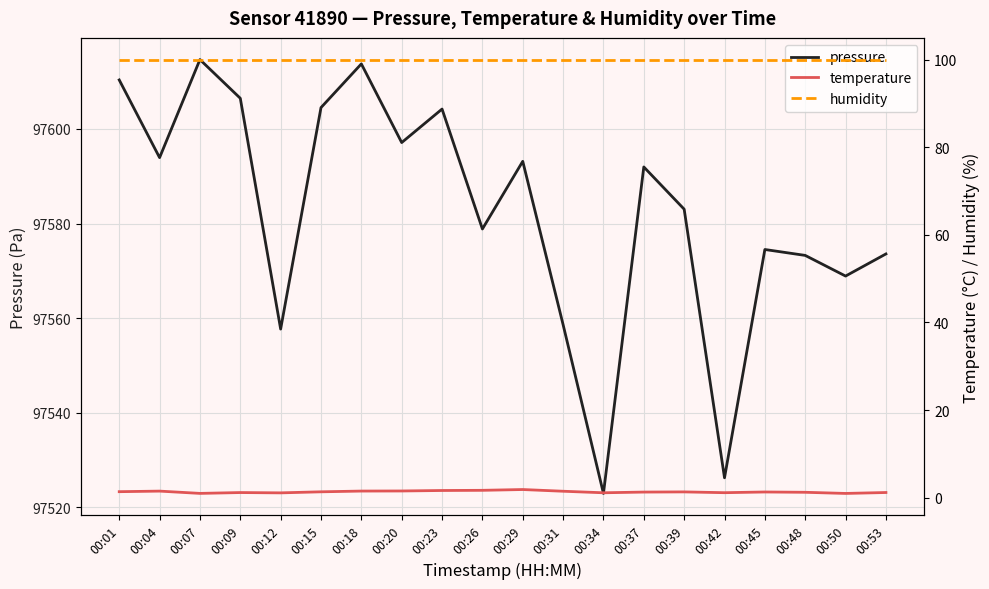

What is the maximum value for temperature?

1.9